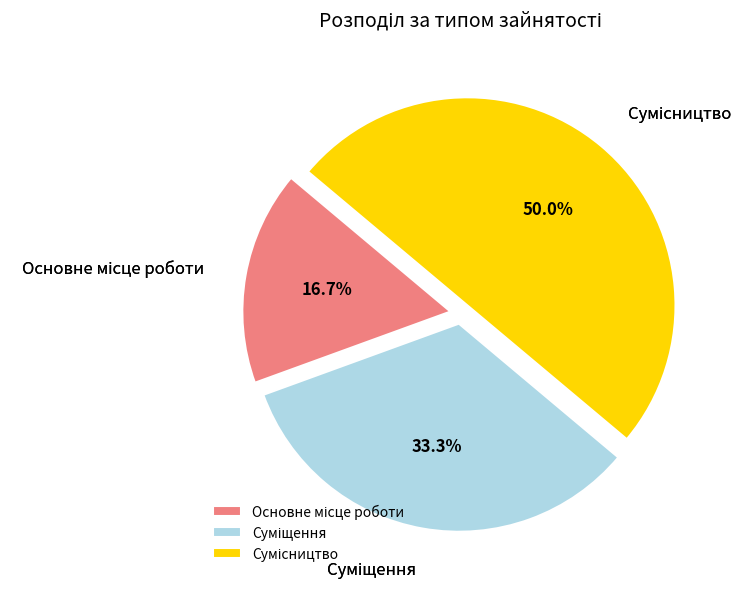

True or false: Сумісництво accounts for 50% of the total.

True